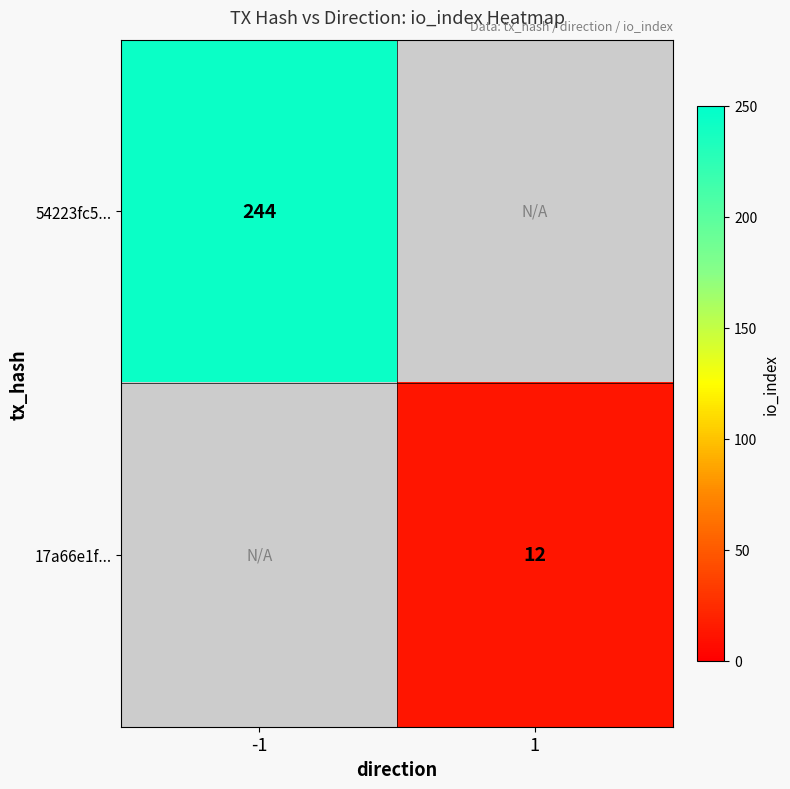

The 54223fc5... series shows 161 at -1. True or false?

False